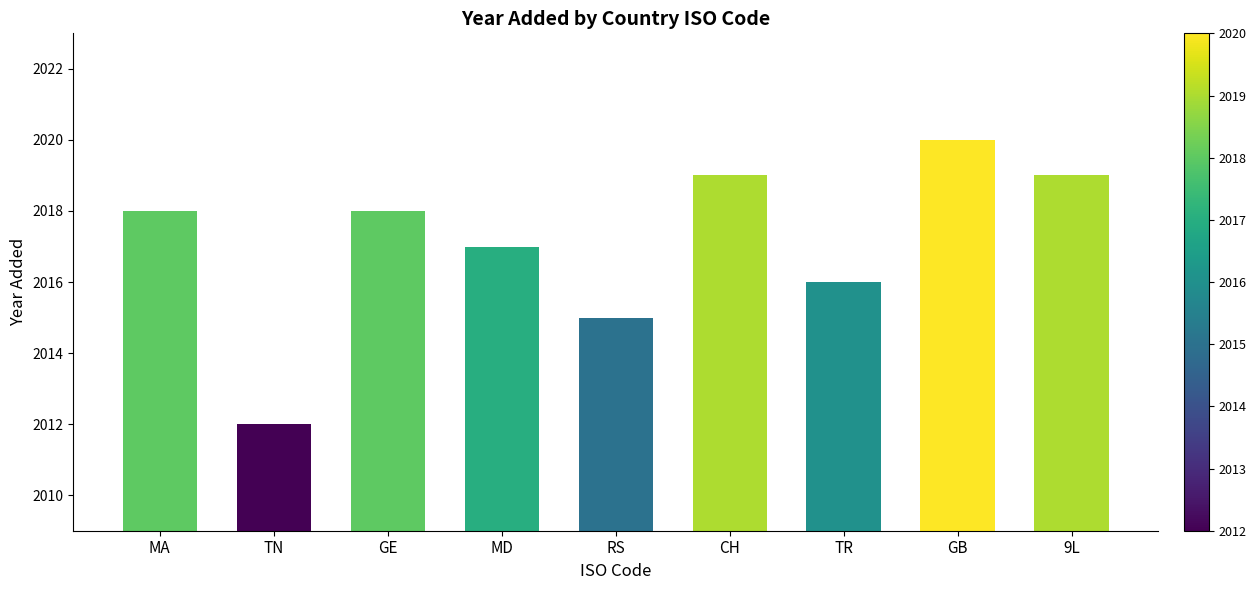

What is the difference between the maximum and minimum values?

8